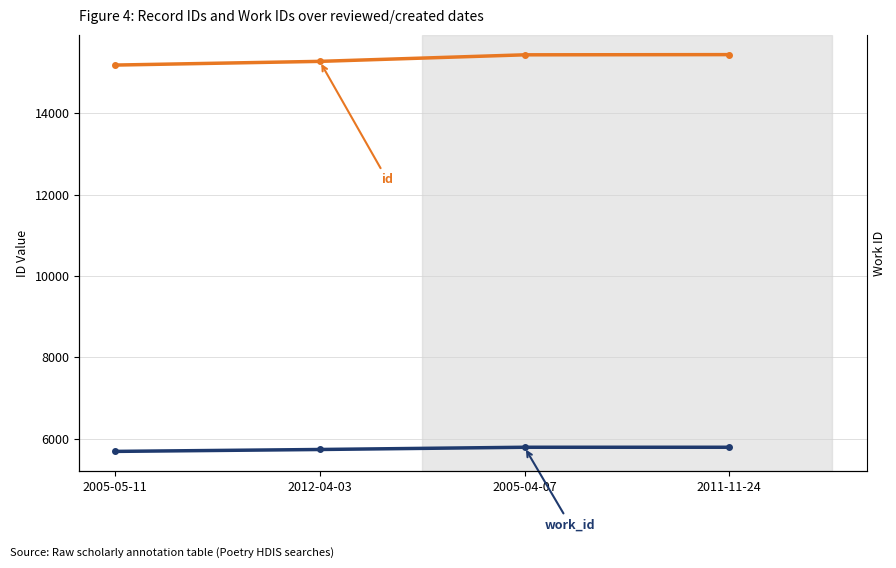

What is the difference between the second highest and minimum values in the id series?

252